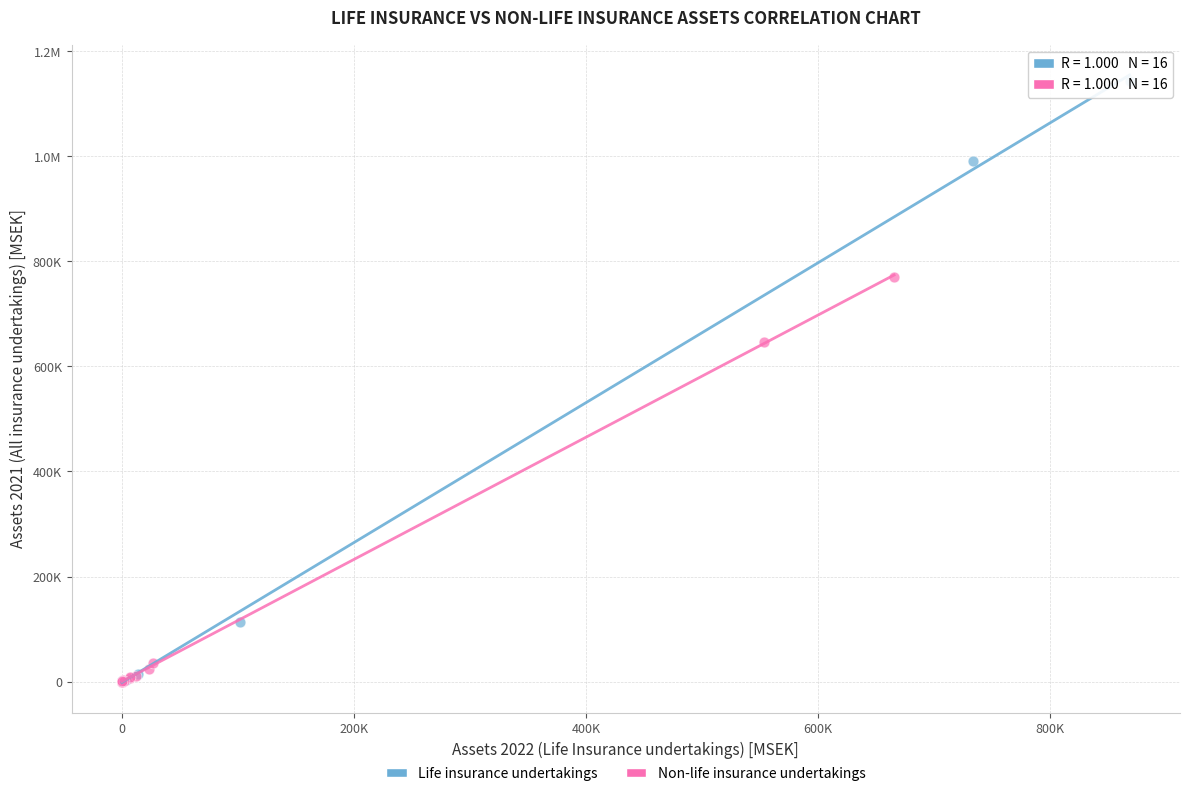

What are all the series names shown in the legend?

Life insurance undertakings, Non-life insurance undertakings